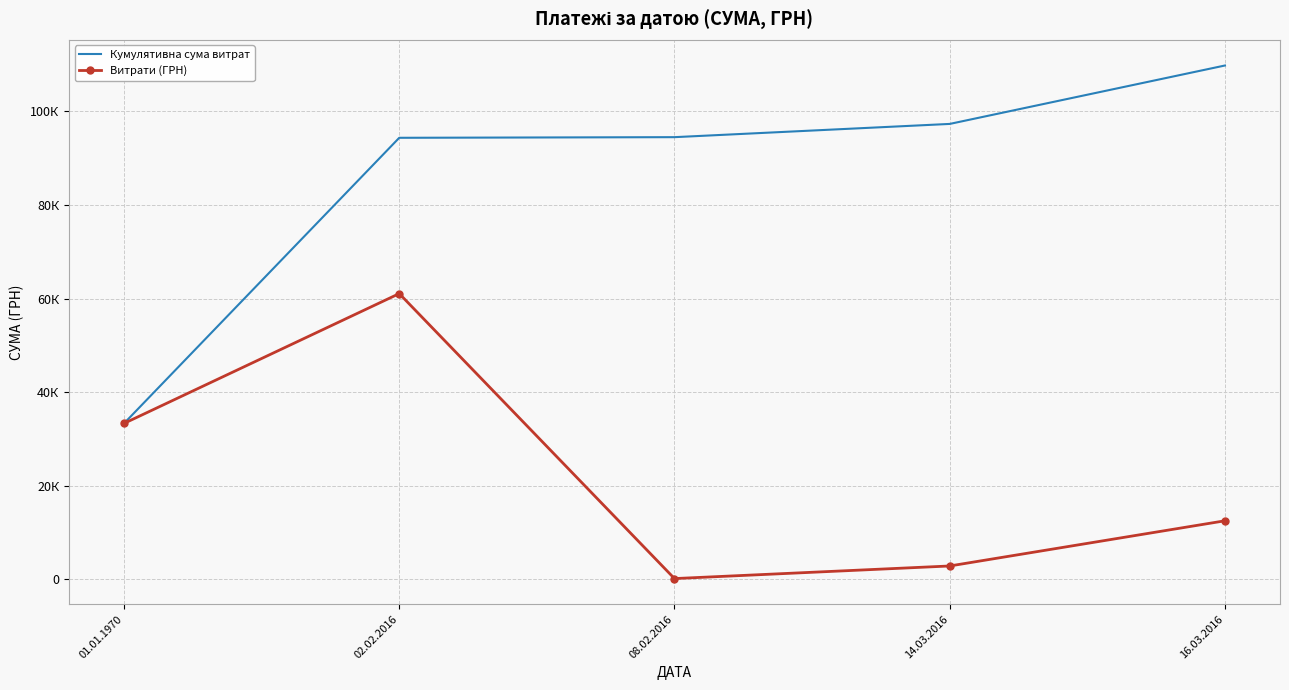

What position from the right is 08.02.2016?

3